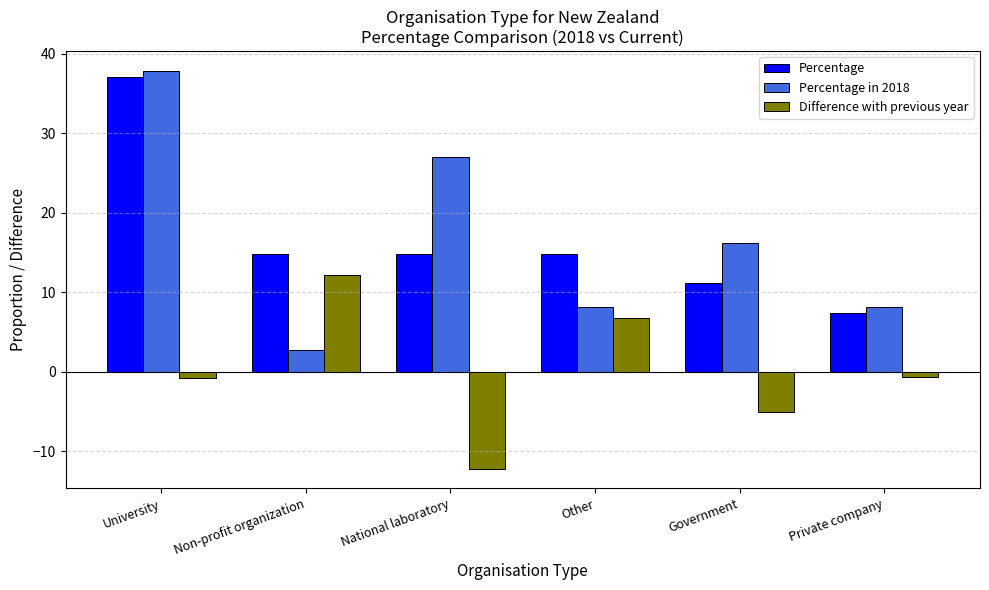

What is the total value across all series at Other?

29.6